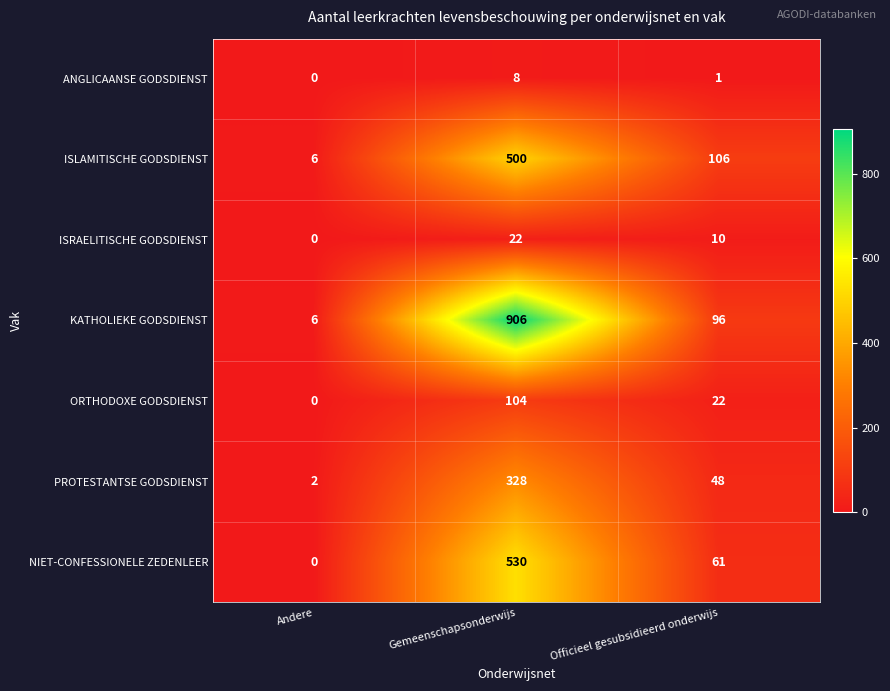

What is the total value across all series at Andere?

14